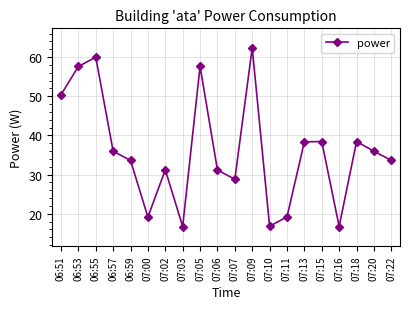

At which label does the data first exceed 35?

06:51